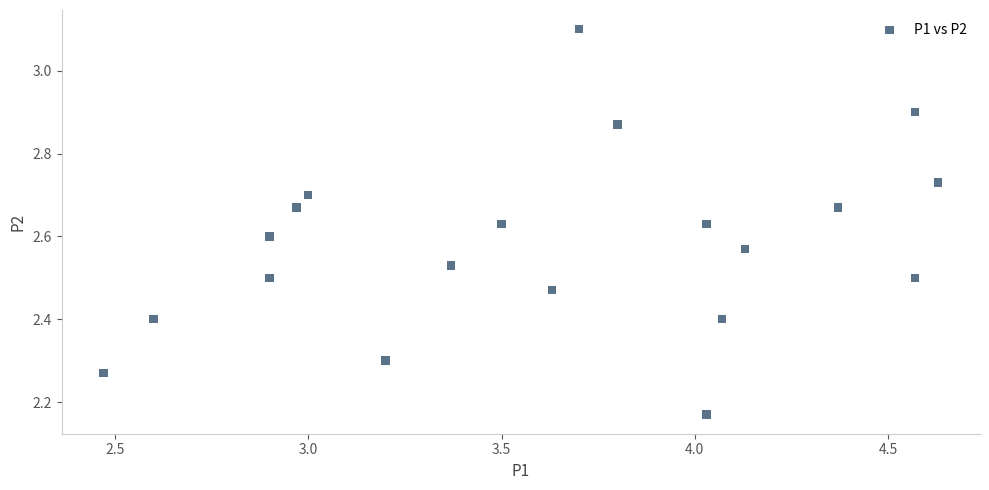

What is the range of Y values (max minus min)?

0.9